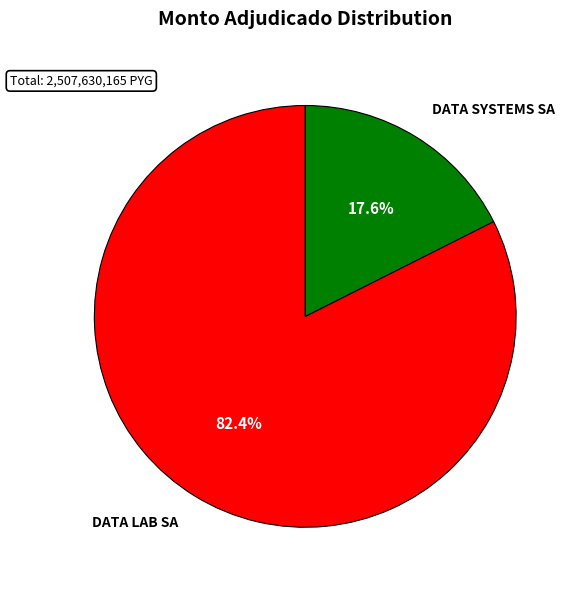

What is the ratio of the value at DATA LAB SA to the value at DATA SYSTEMS SA?

4.7